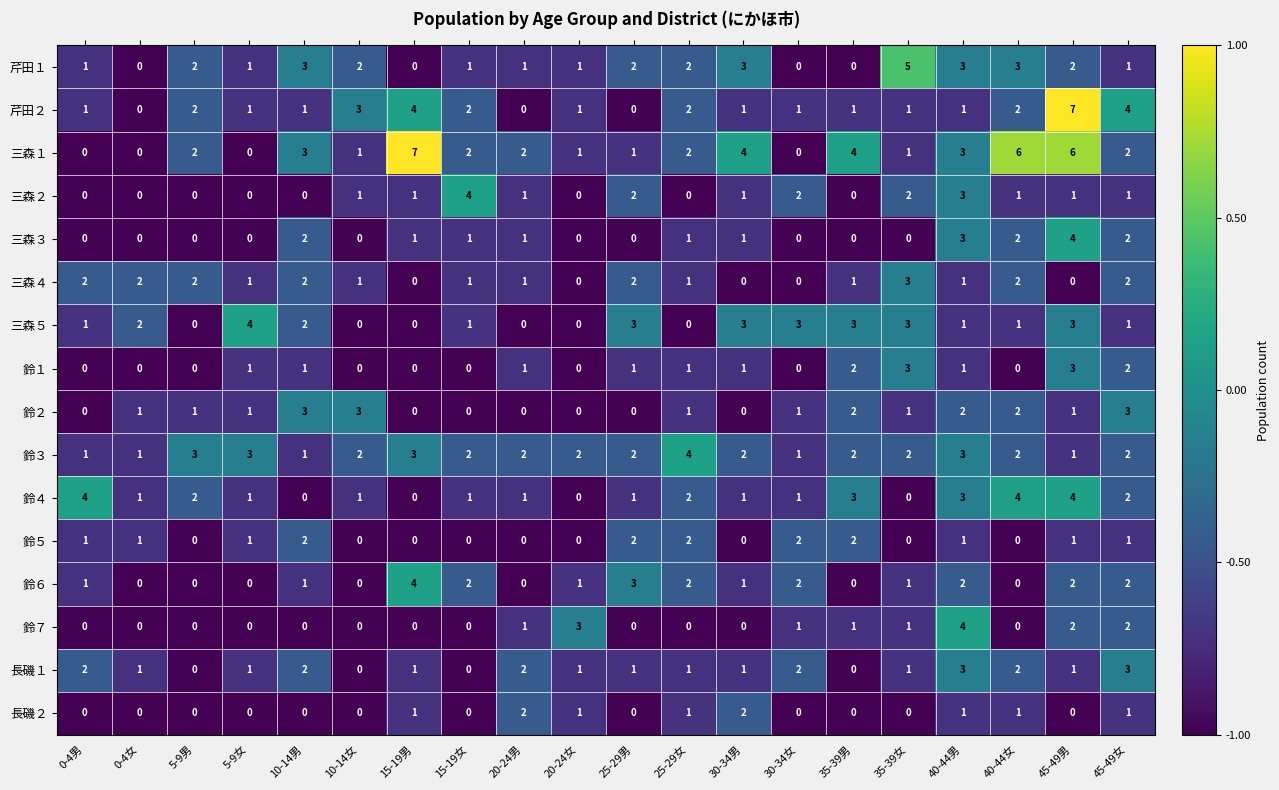

What is the sum of all 鈴６ values?

24